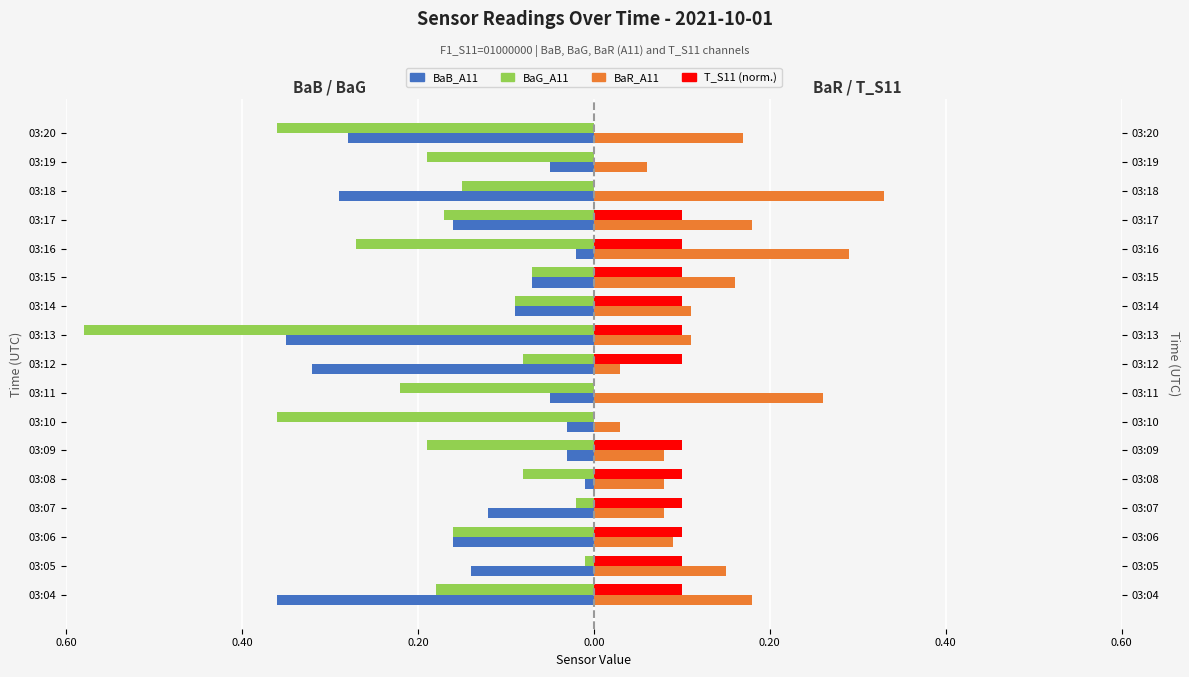

How many values in T_S11 (right, normalized) are above zero?

12